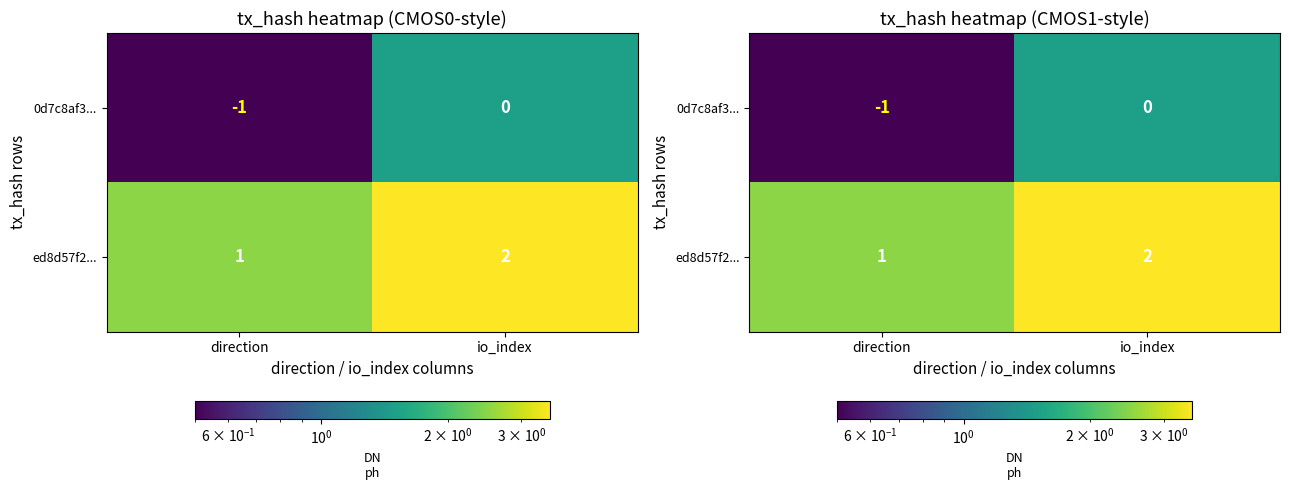

What is the sum of all ed8d57f2... values?

6.0